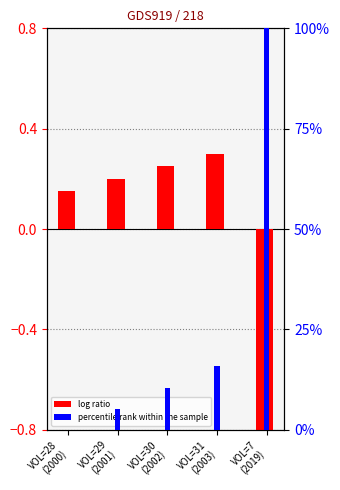

What is the difference between the percentile rank within the sample values at VOL=7
(2019) and VOL=28
(2000)?

100.0